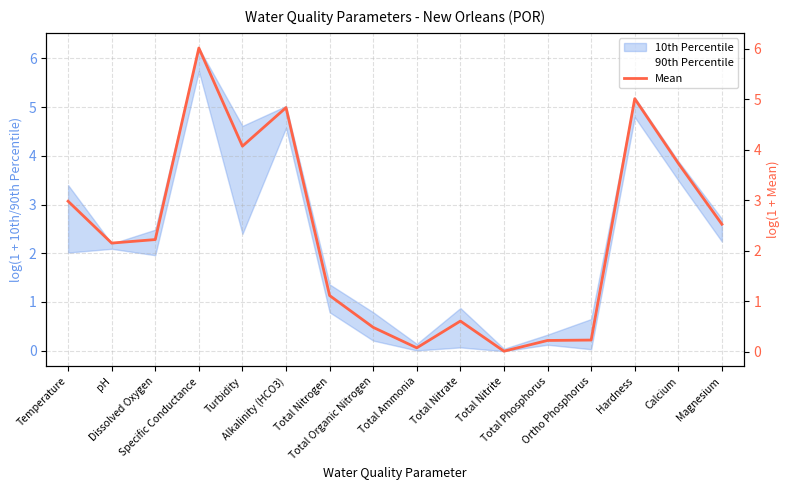

Rank the categories by value from lowest to highest.

Total Nitrite, Total Ammonia, Total Phosphorus, Ortho Phosphorus, Total Organic Nitrogen, Total Nitrate, Total Nitrogen, pH, Dissolved Oxygen, Magnesium, Temperature, Calcium, Turbidity, Alkalinity (HCO3), Hardness, Specific Conductance